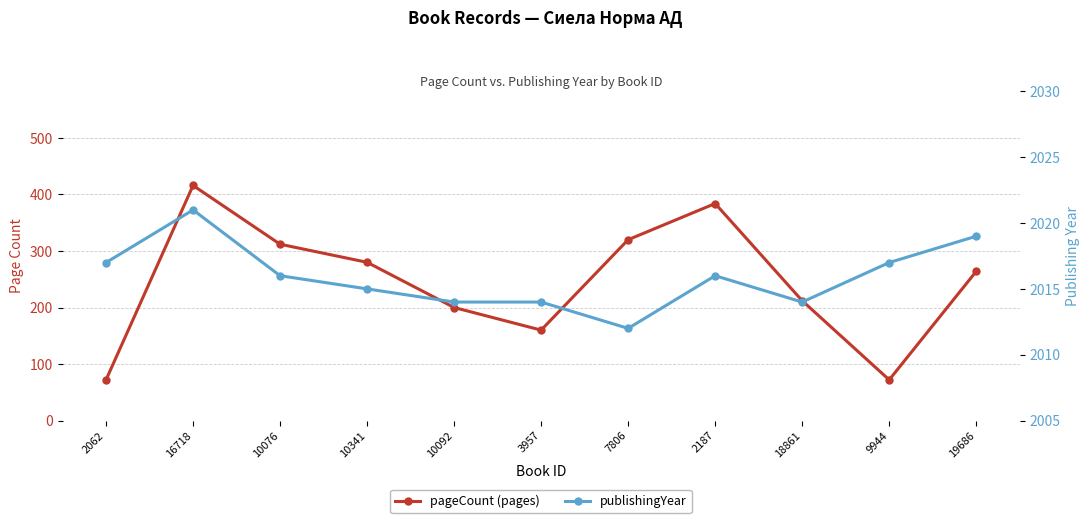

True or false: pageCount and publishingYear intersect in this chart.

False